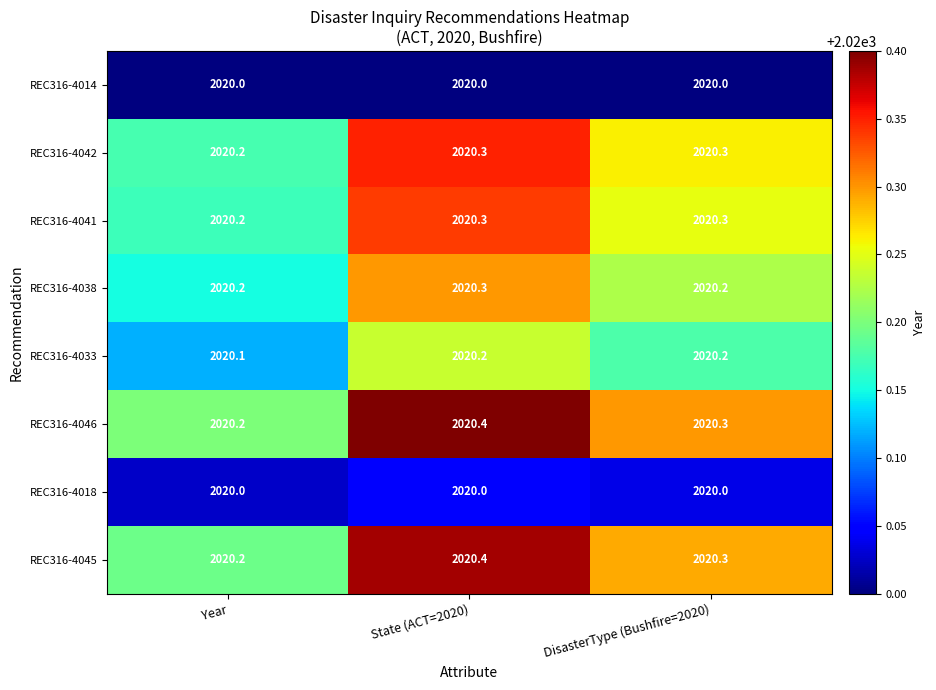

Which category has the highest value in the REC316-4046 series?

State (ACT=2020)